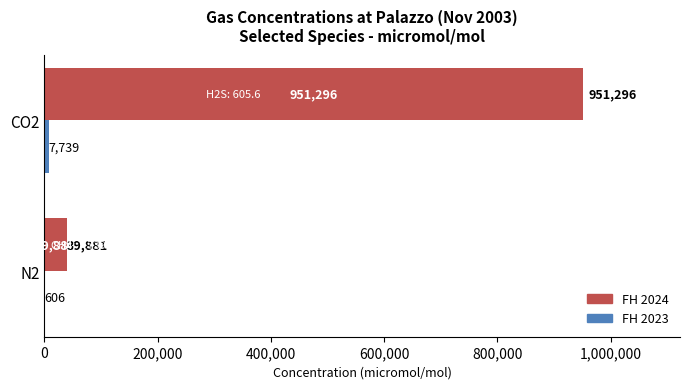

The value of FH 2024 at N2 is 39881.0. True or false?

True